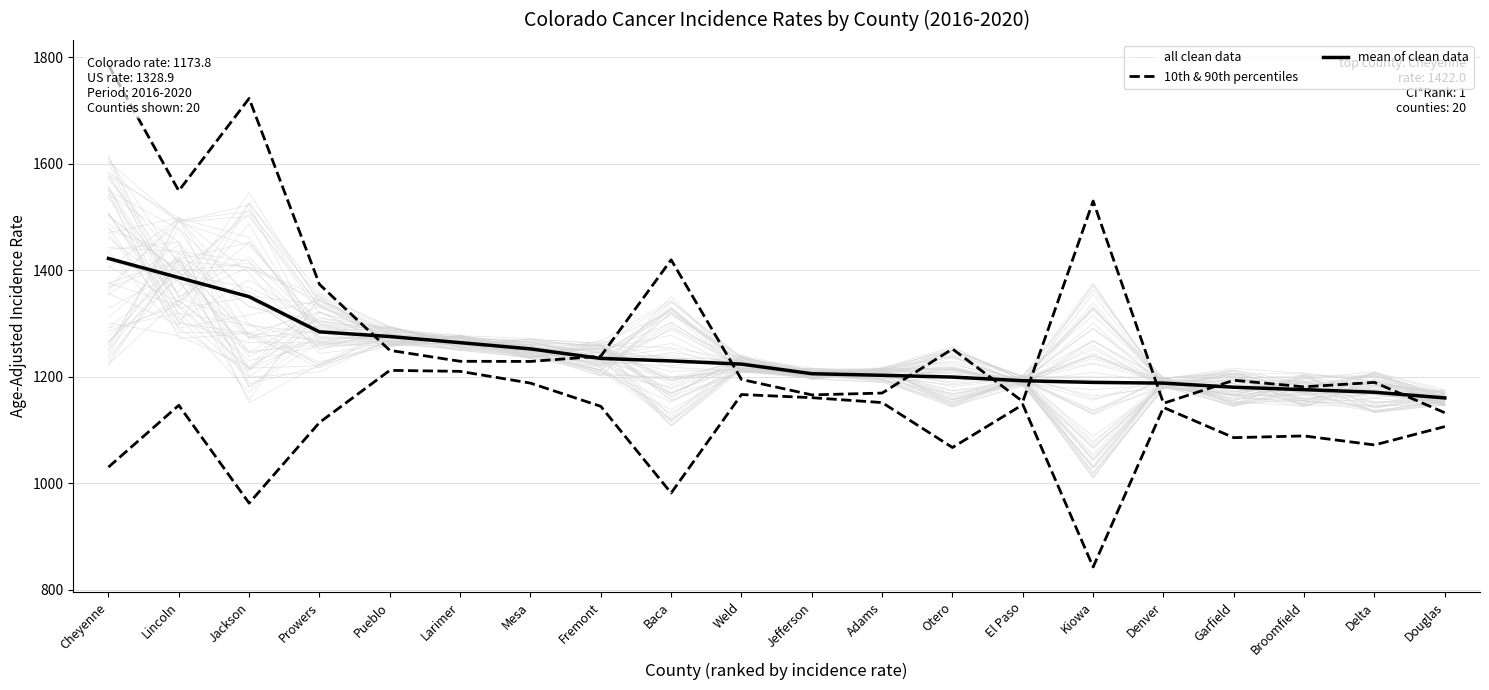

How many values in the 10th & 90th percentiles series exceed 1142?

10